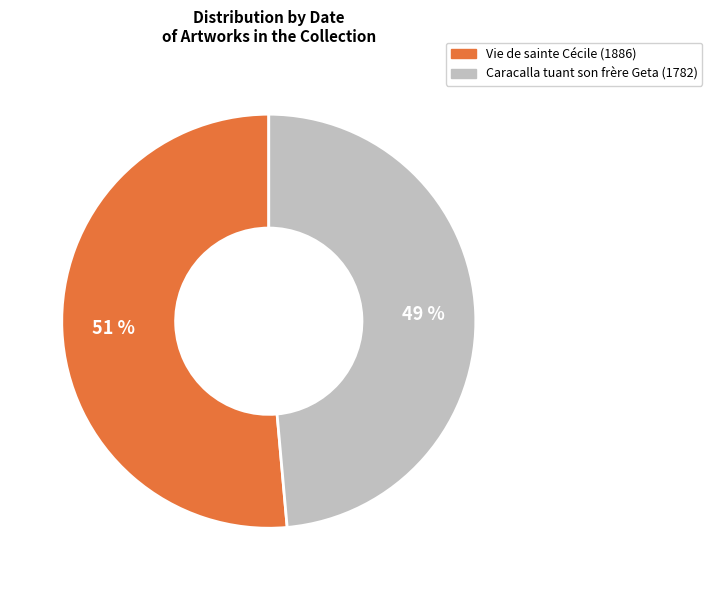

How many slices are in this pie chart?

2